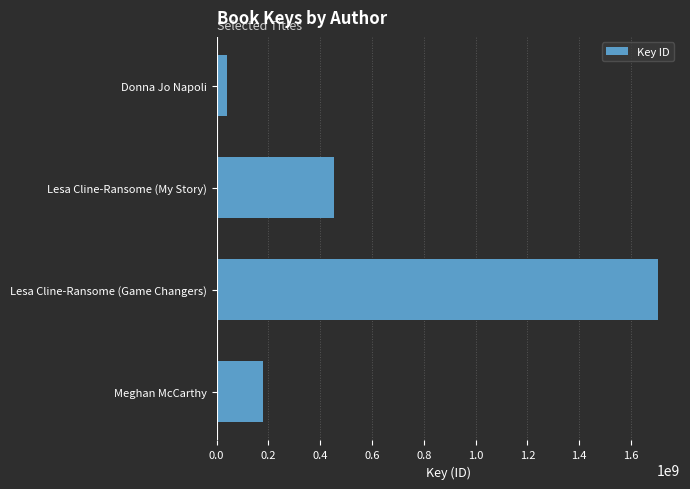

Rank the categories by value from highest to lowest.

Lesa Cline-Ransome (Game Changers), Lesa Cline-Ransome (My Story), Meghan McCarthy, Donna Jo Napoli